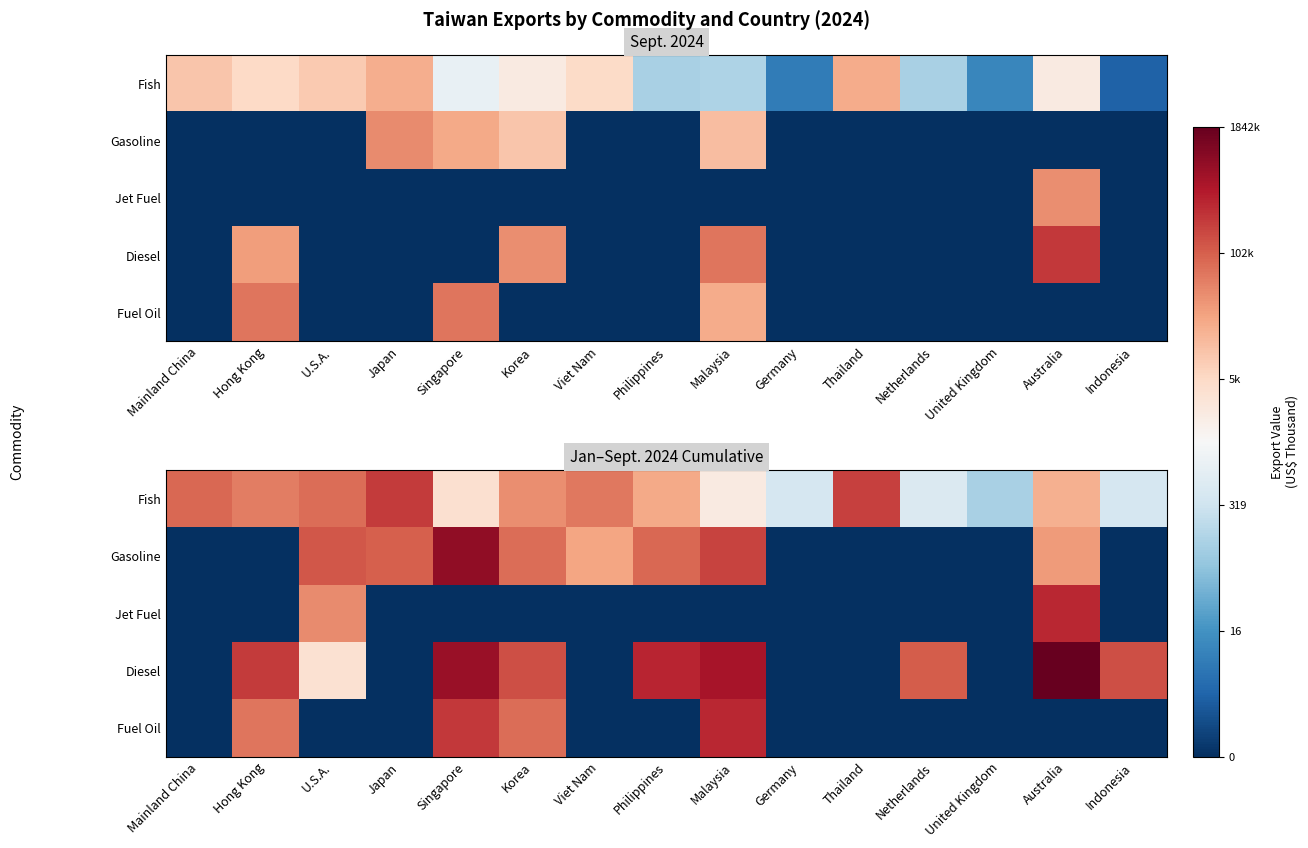

Which series has the widest spread of values?

Diesel